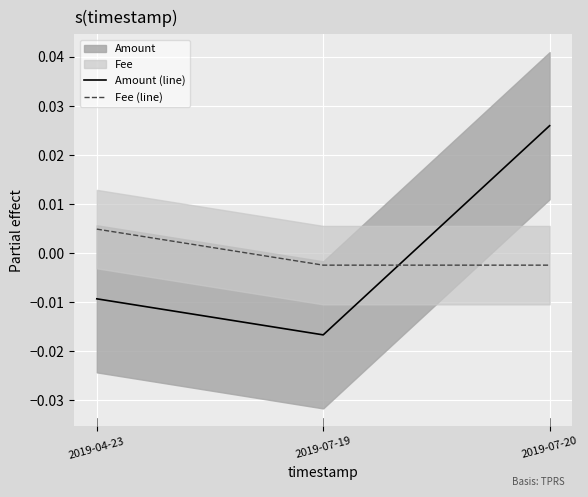

Is it true that Fee (line) equals -0.0 at 2019-07-19?

True